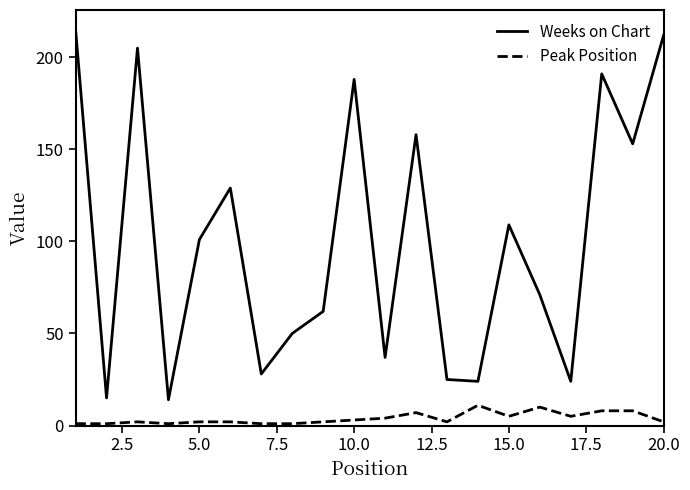

List the series in order of their overall mean, highest first.

Weeks on Chart, Peak Position